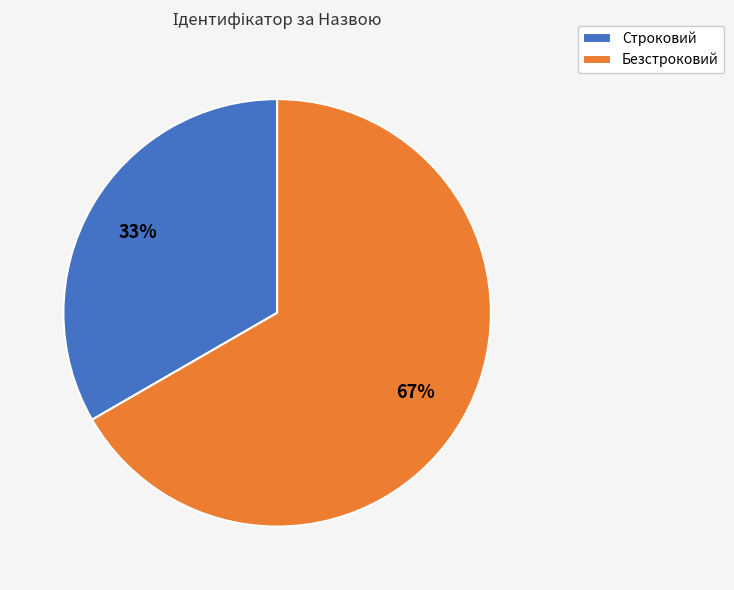

Do Безстроковий and Строковий together represent more than half of the pie?

Yes